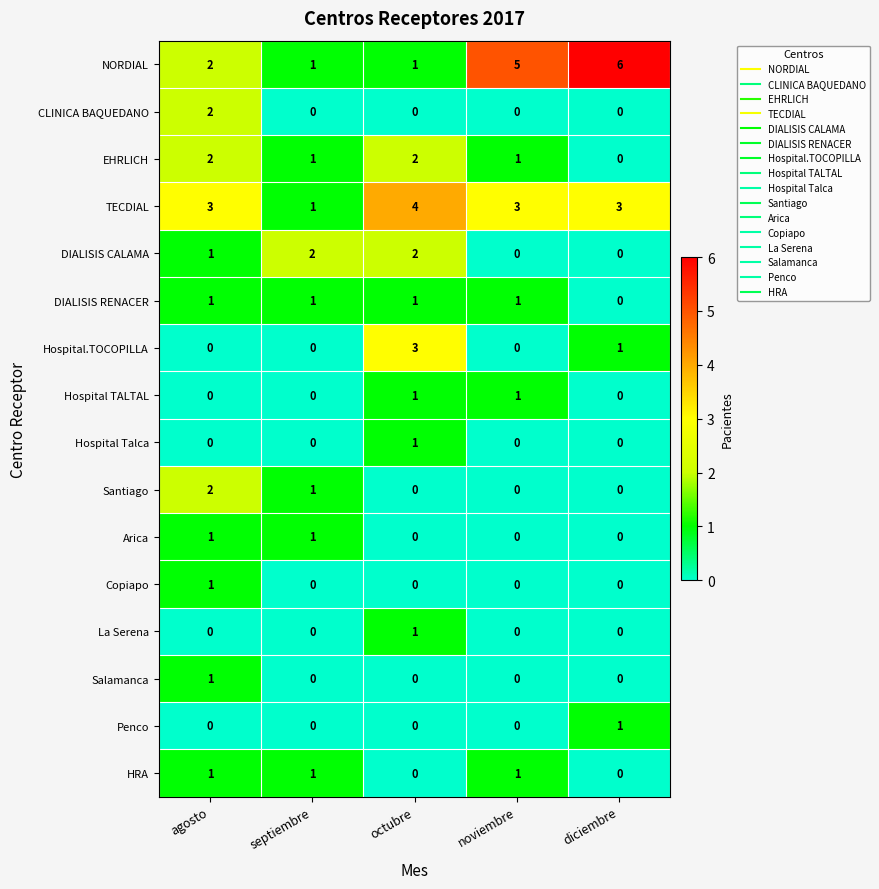

Which label corresponds to the largest value in the chart?

diciembre